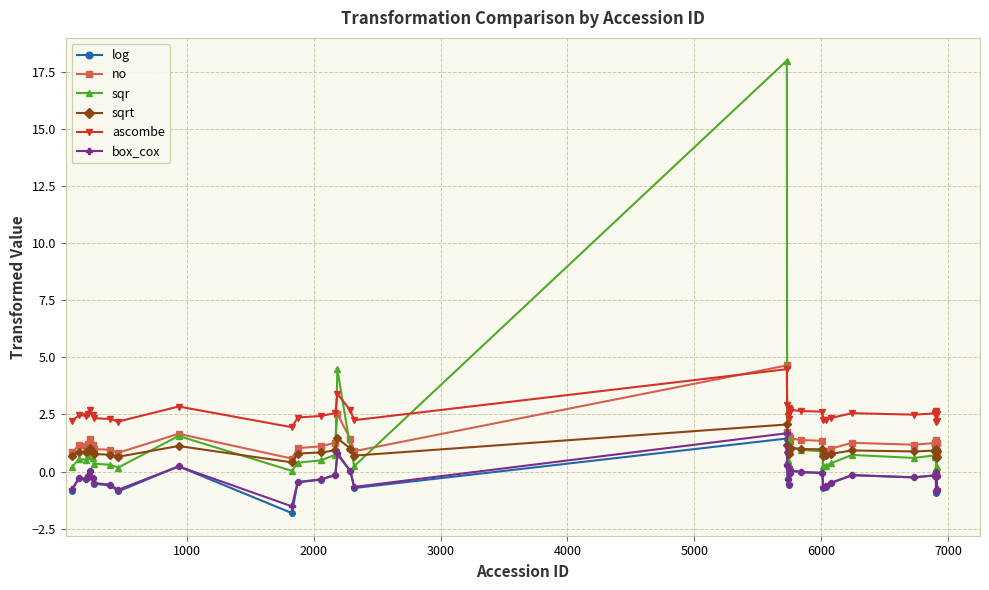

Which series has the widest spread of values?

sqr